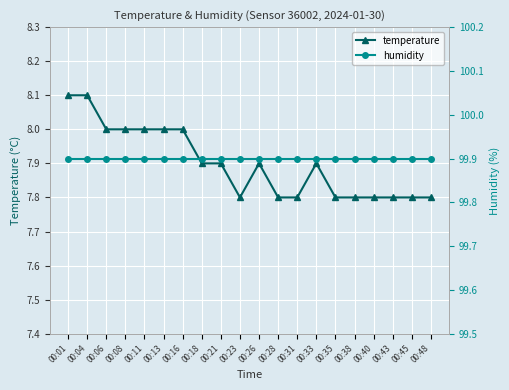

How many interior local valleys does the temperature series have?

1